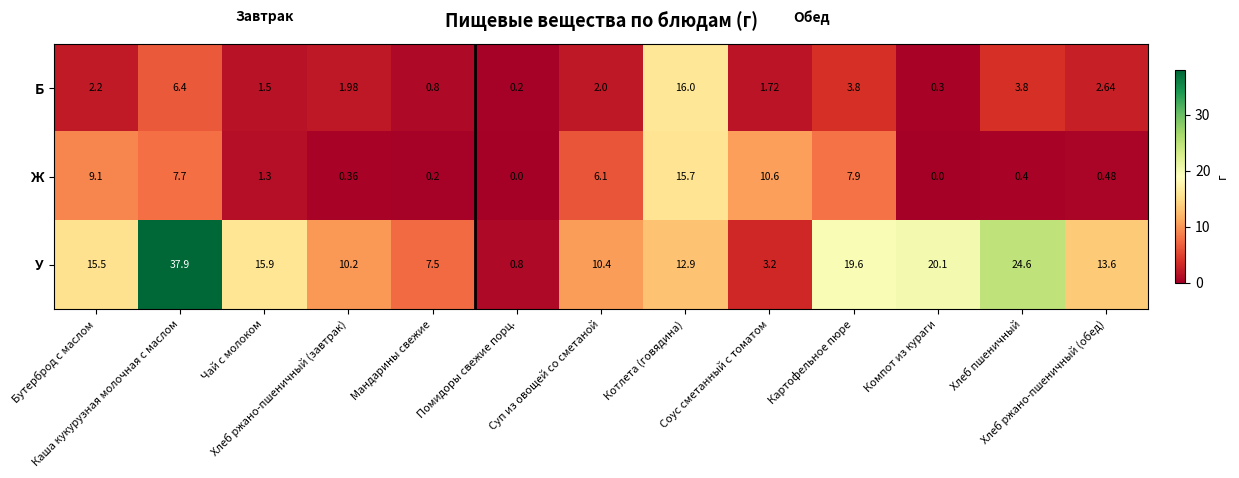

What is the total value across all series at Картофельное пюре?

31.3